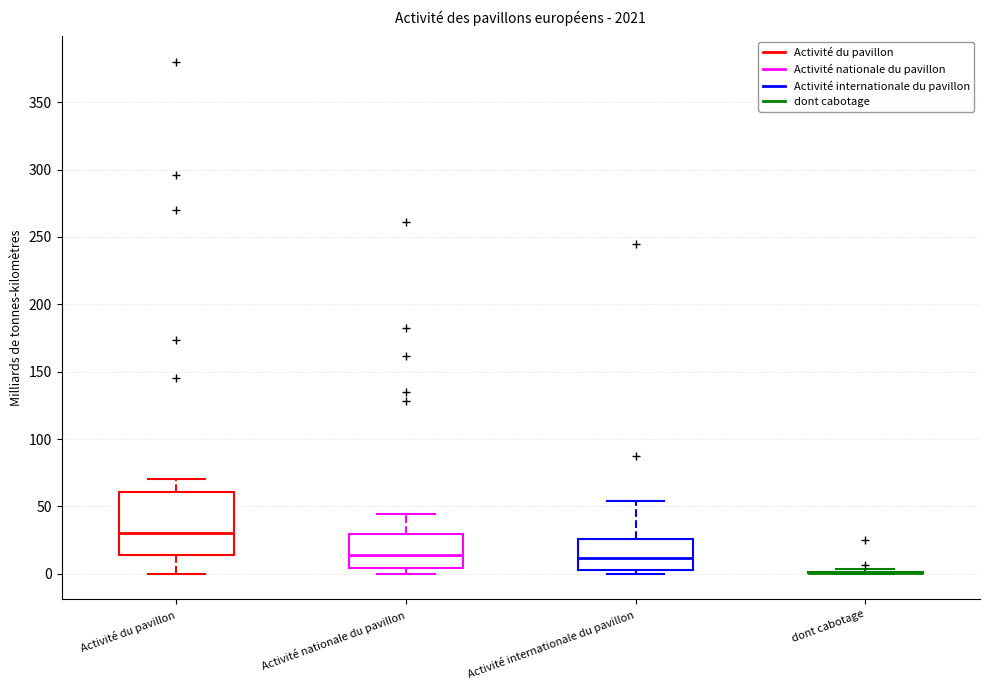

Comparing the boxes themselves (not the whiskers), which one is the tallest?

Activité du pavillon